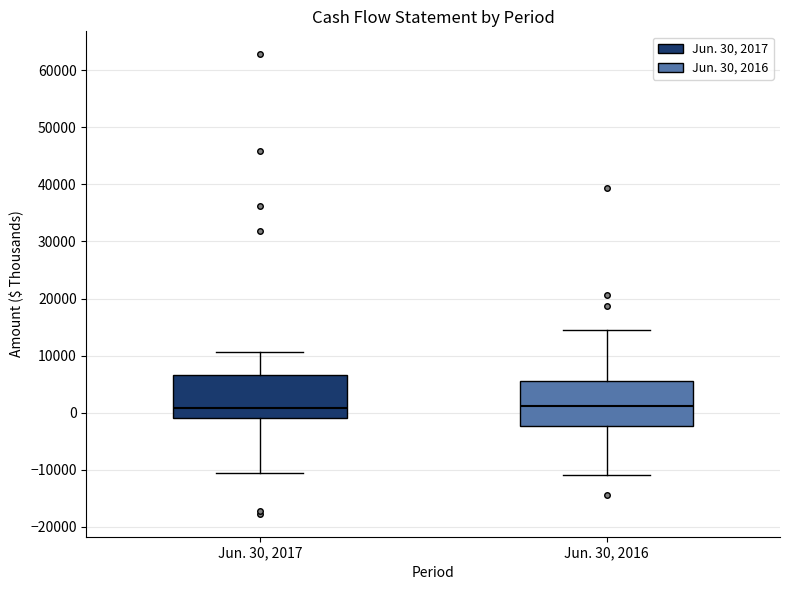

Reading left to right, transcribe this box plot: for each box, give where its median line is, the range the box spans, and where its two whiskers end, as read against the y-axis. The values are not printed on the chart, so give them approximately, as read against the axis.

Jun. 30, 2017: median 1000, box -1000 to 7000, whiskers -11000 to 11000
Jun. 30, 2016: median 1000, box -2000 to 6000, whiskers -11000 to 14000